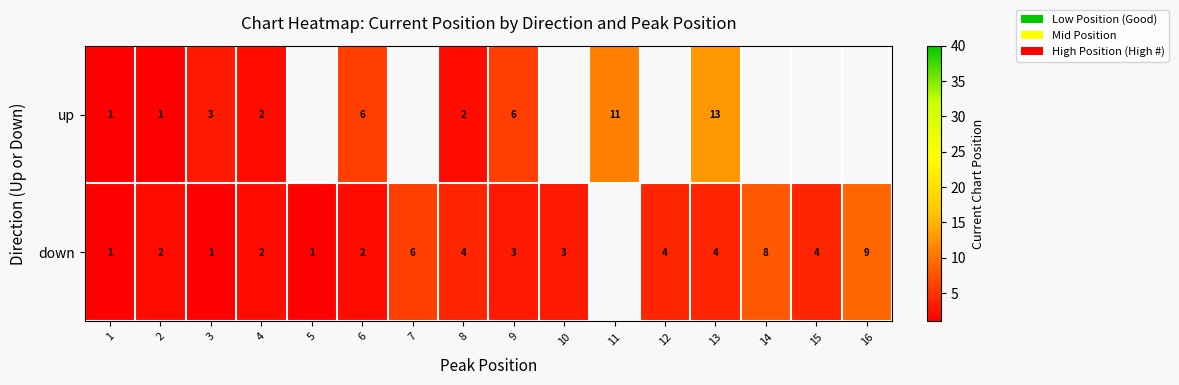

At which category is the sum across all series the highest?

13